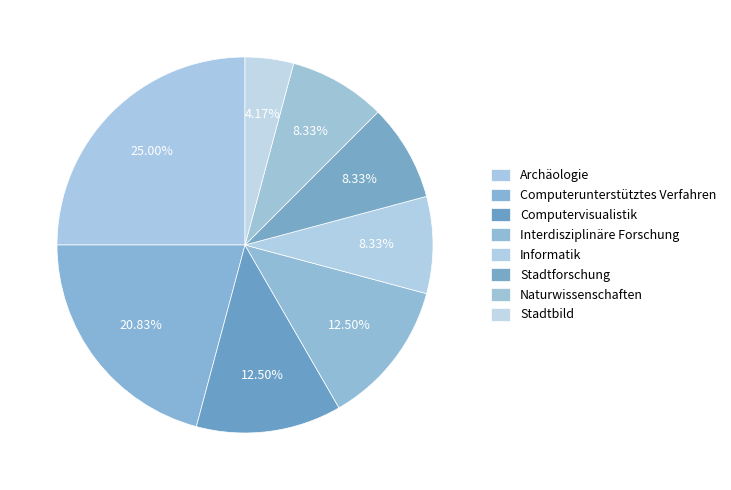

What is the change in value from Archäologie to Informatik?

-4